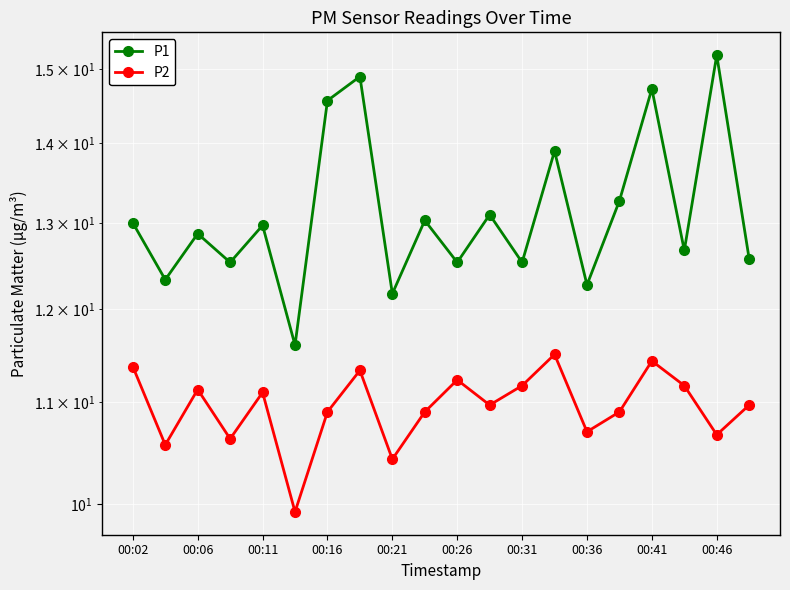

Reading right to left, list all the values displayed in this chart.

P1: 12.6	15.2	12.7	14.7	13.3	12.3	13.9	12.5	13.1	12.5	13.0	12.2	14.9	14.6	11.6	13.0	12.5	12.9	12.3	13.0
P2: 11.0	10.7	11.2	11.4	10.9	10.7	11.5	11.2	11.0	11.2	10.9	10.4	11.3	10.9	9.9	11.1	10.6	11.1	10.6	11.4